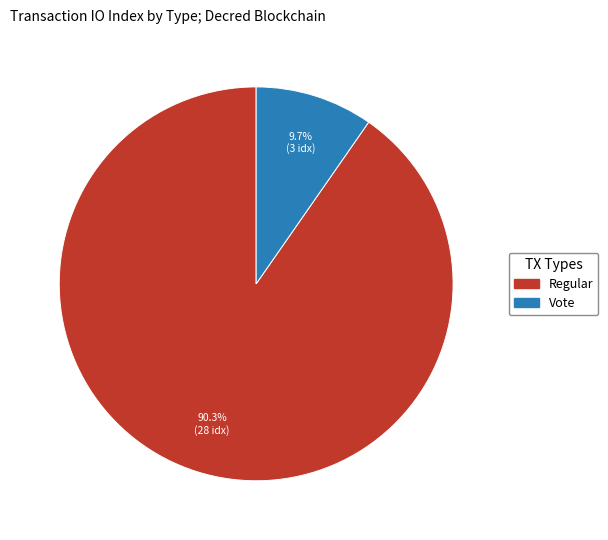

Does any single category account for the majority?

Yes